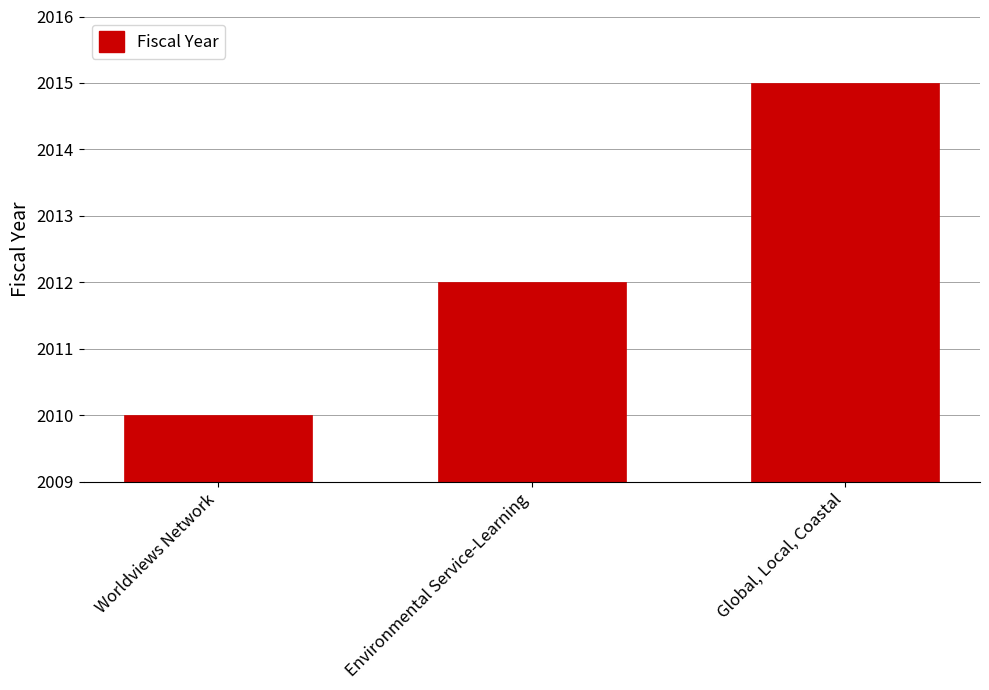

What is the minimum value shown in the chart?

2010